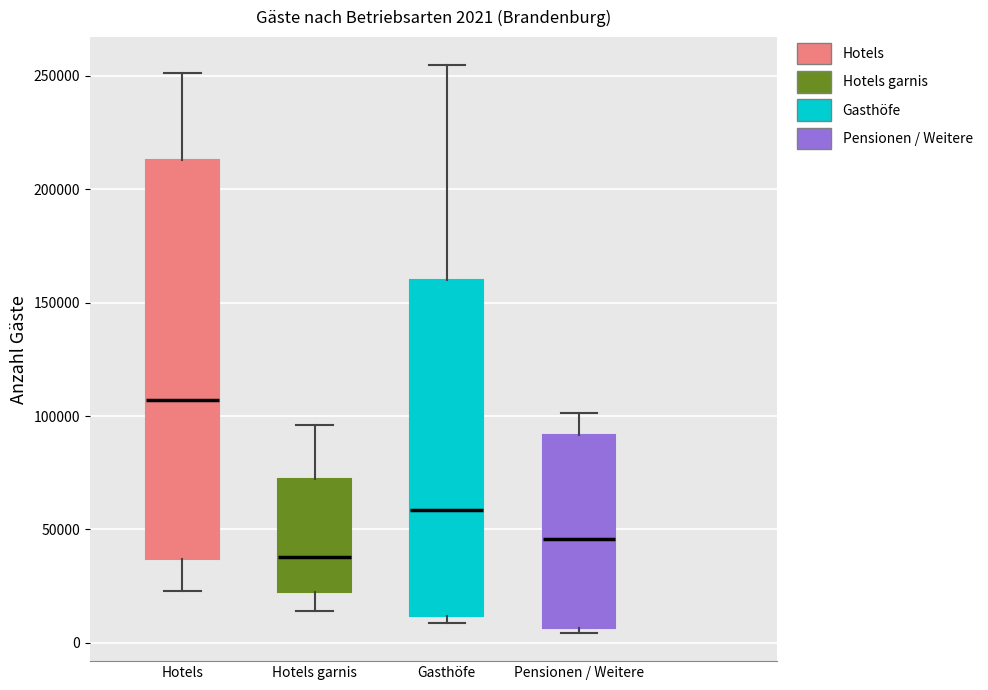

Which box's median line is the lowest?

Hotels garnis